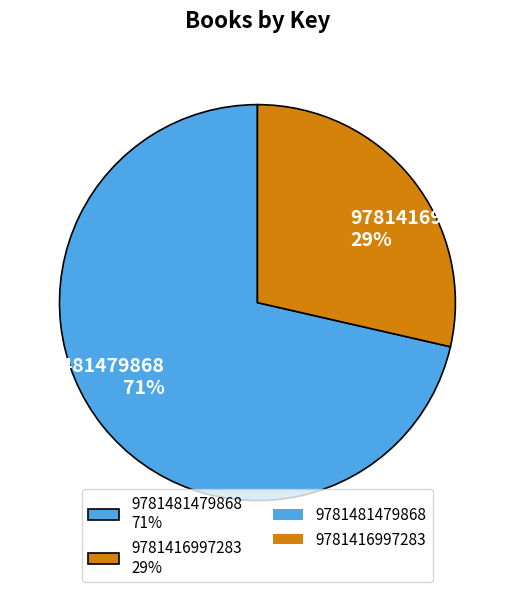

The 9781481479868 slice represents 86% of the pie. True or false?

False